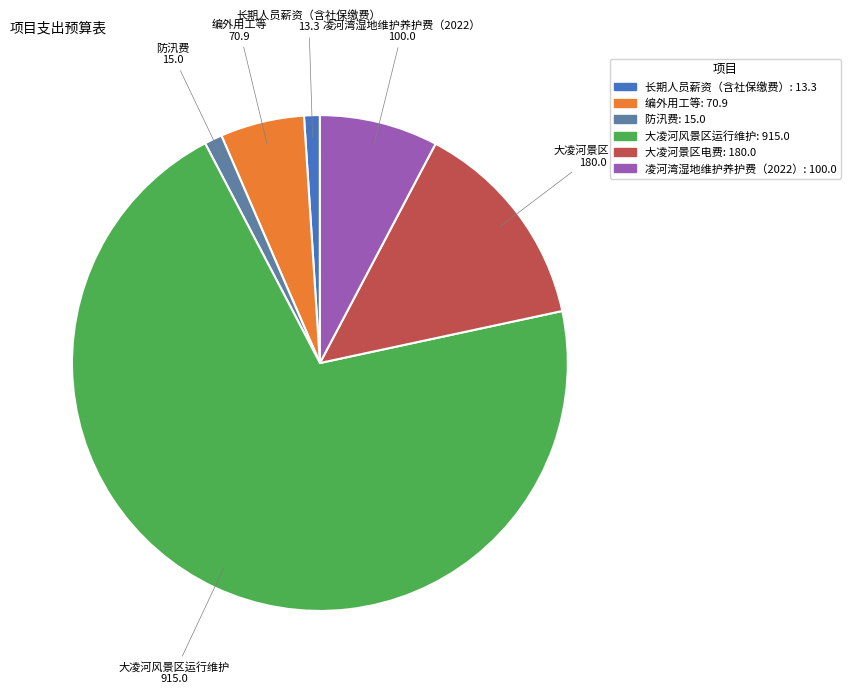

Is it true that 编外用工等 is 5% of the pie?

True